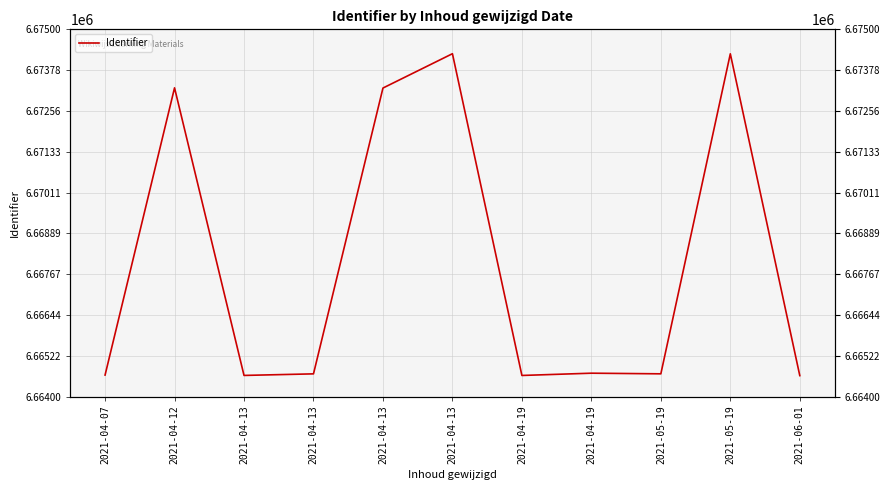

Reading right to left, extract all data points from this chart.

2021-06-01=6664630	2021-05-19=6674267	2021-05-19=6664684	2021-04-19=6664703	2021-04-19=6664635	2021-04-13=6674270	2021-04-13=6673242	2021-04-13=6664683	2021-04-13=6664636	2021-04-12=6673248	2021-04-07=6664647